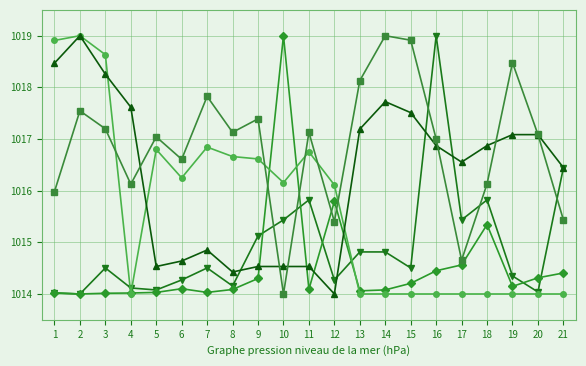

What is the spread (max minus min) of values at 18?

2.9